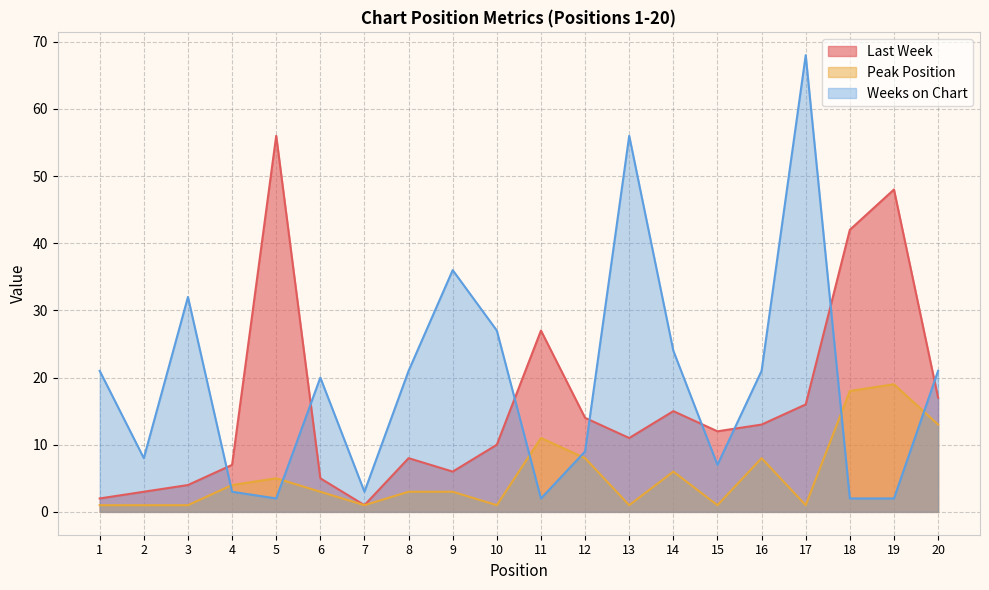

Rank the series at 2 from highest to lowest value.

Weeks on Chart, Last Week, Peak Position